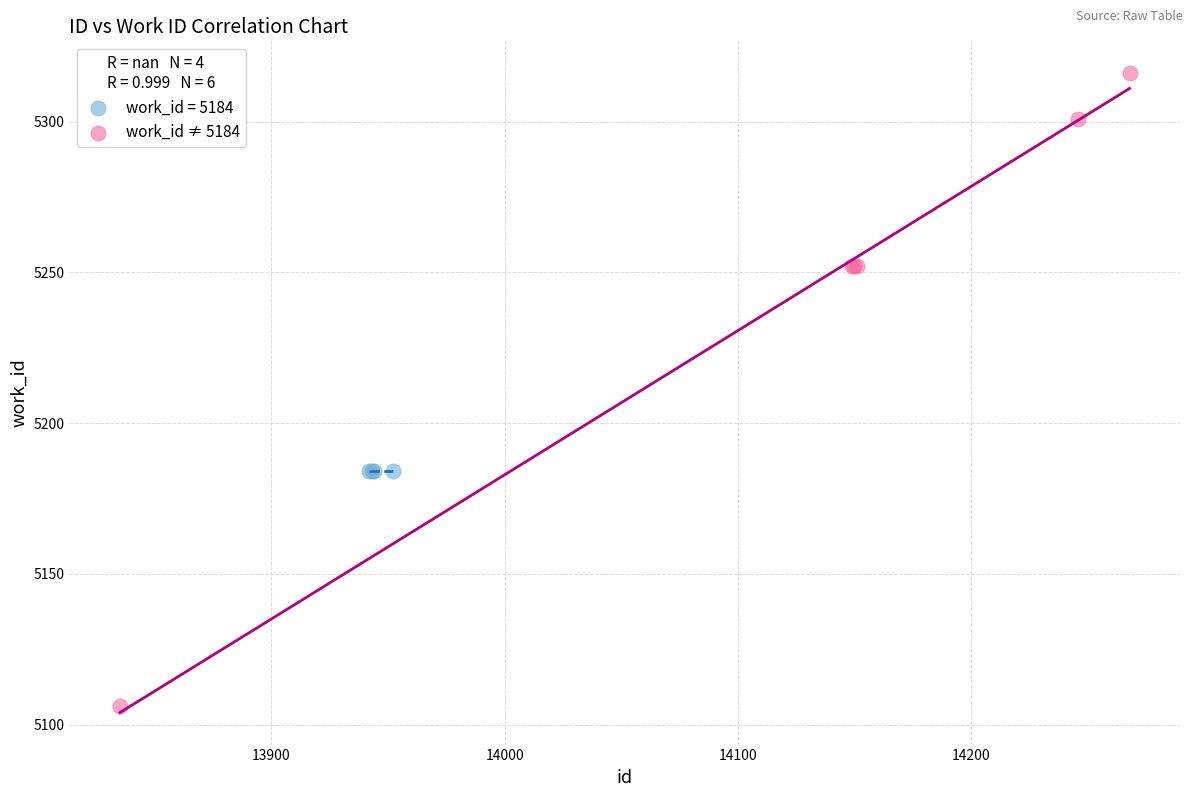

Which series contains the highest Y value?

work_id ≠ 5184